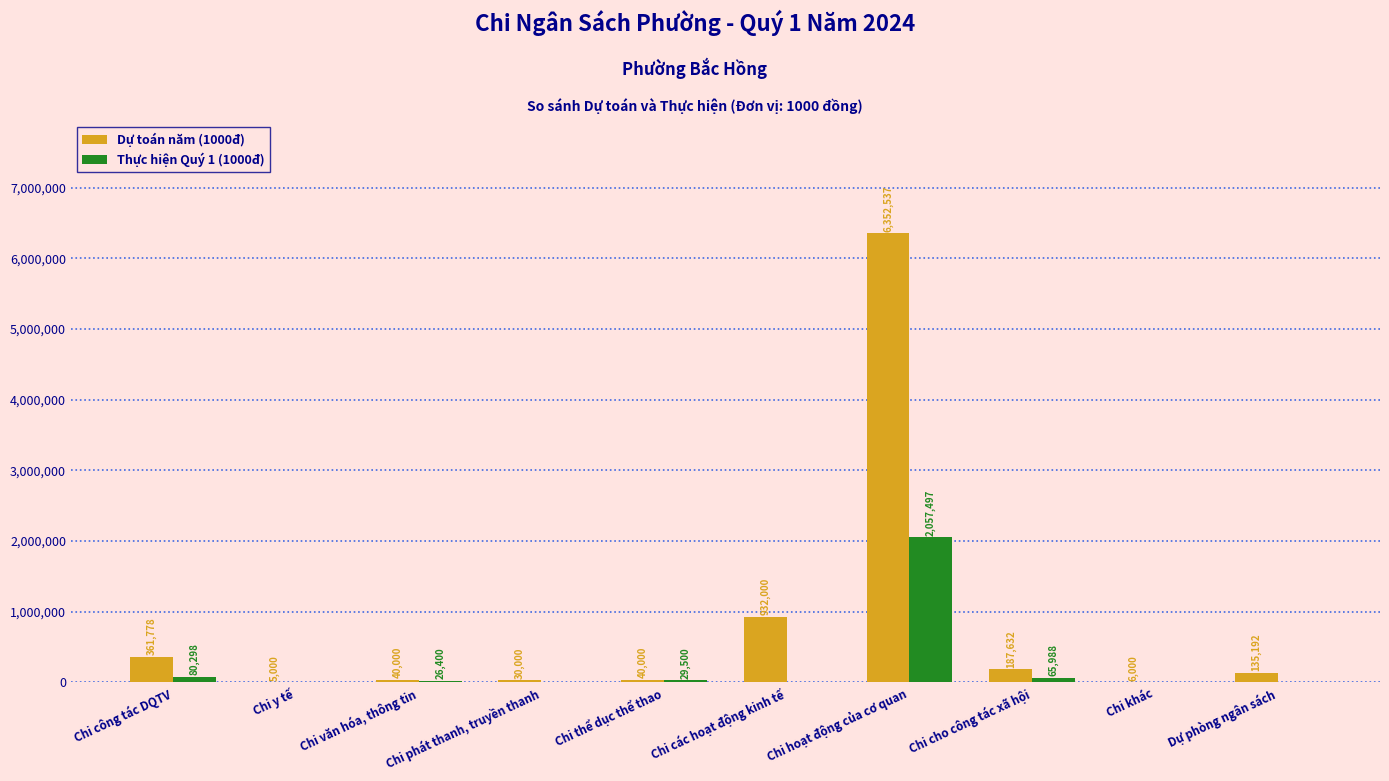

What is the sum of the Thực hiện Quý 1 (1000đ) values at Chi công tác DQTV and Chi văn hóa, thông tin?

106698